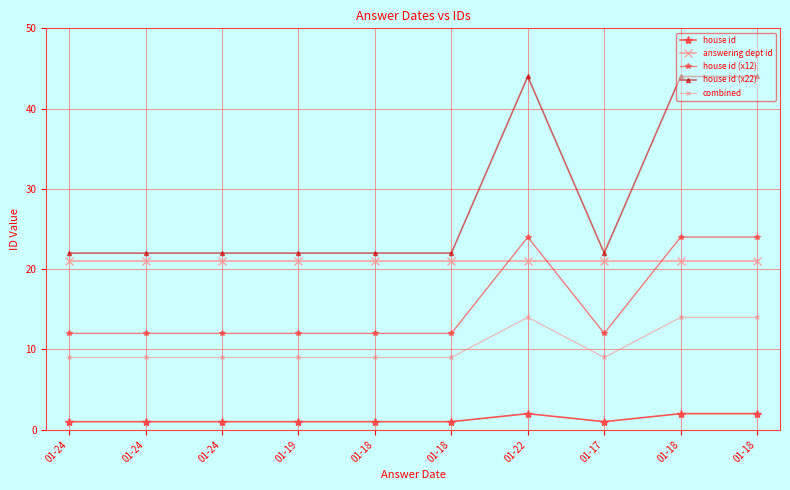

At which category is the sum across all series the highest?

01-22